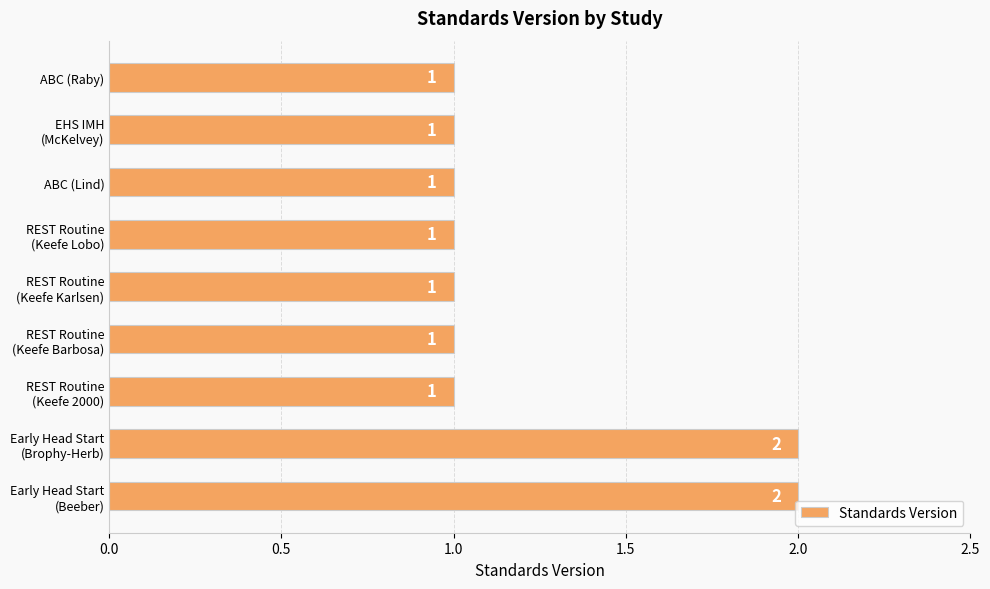

What is the difference between the maximum and minimum values?

1